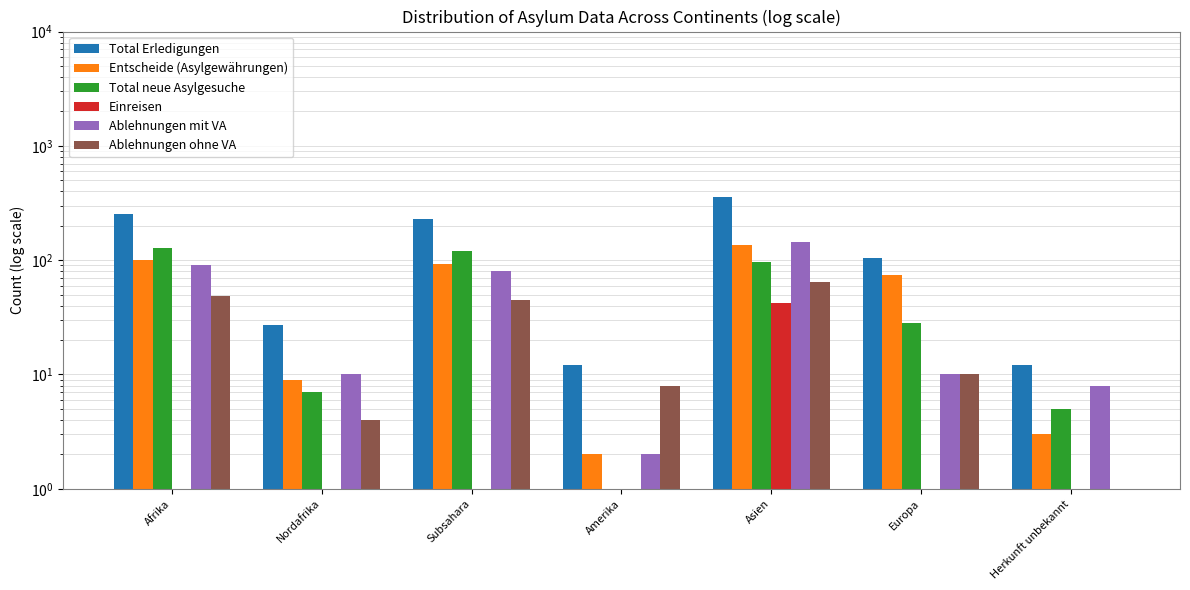

Which series has the widest spread of values?

Total Erledigungen